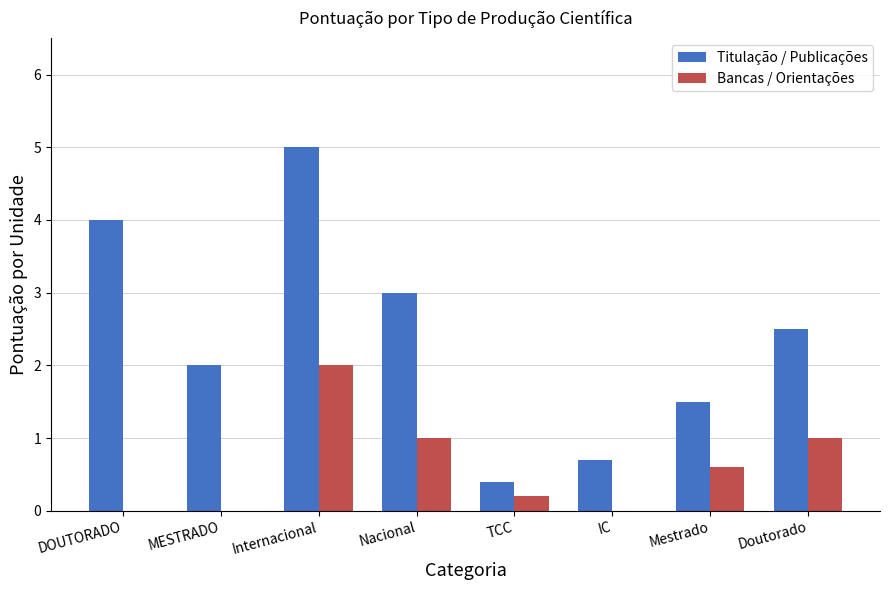

Are the bars grouped side by side (vs. stacked)?

Yes